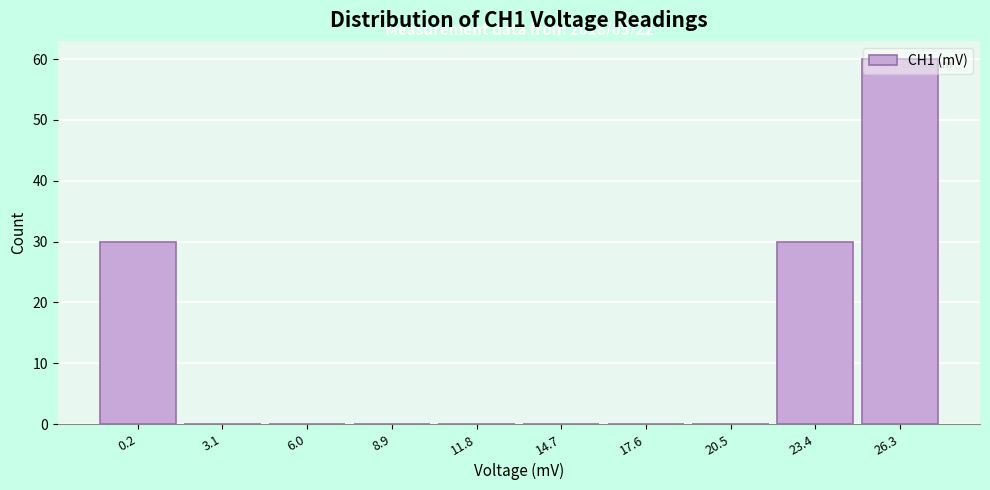

The value at 23.4 is 7. True or false?

False